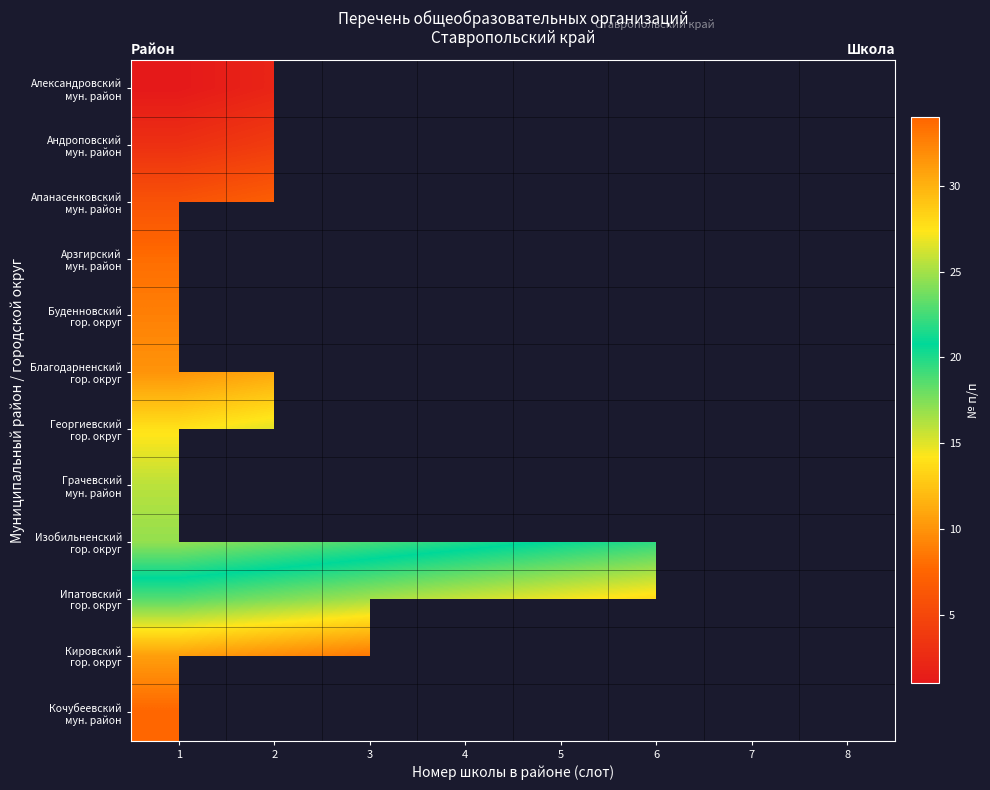

Read the Кировский гор. округ value at 1.

31.0